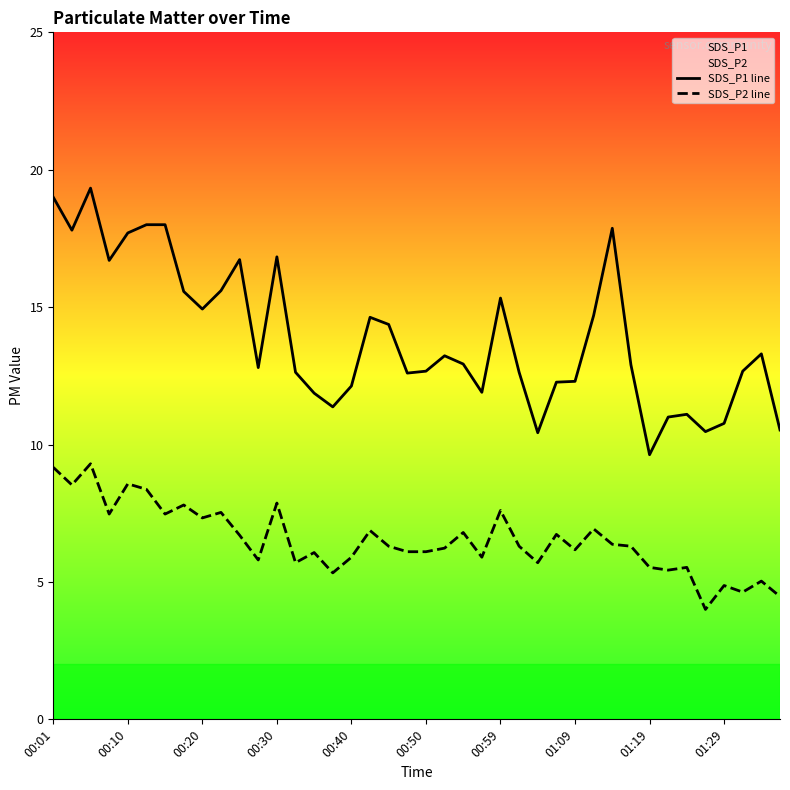

What is the sum of all SDS_P1 line values?

557.2